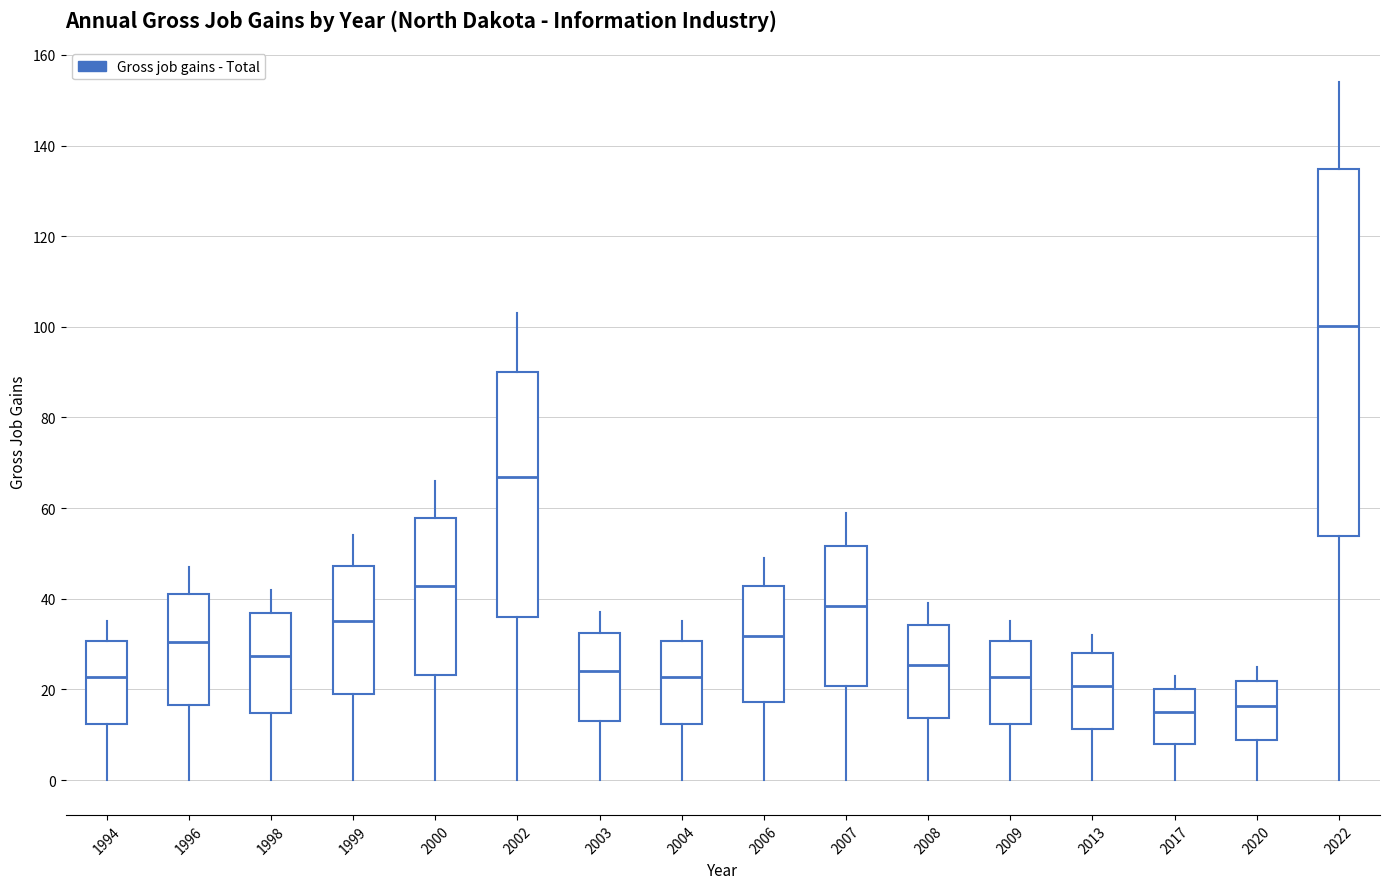

Which box has the highest median line?

2022